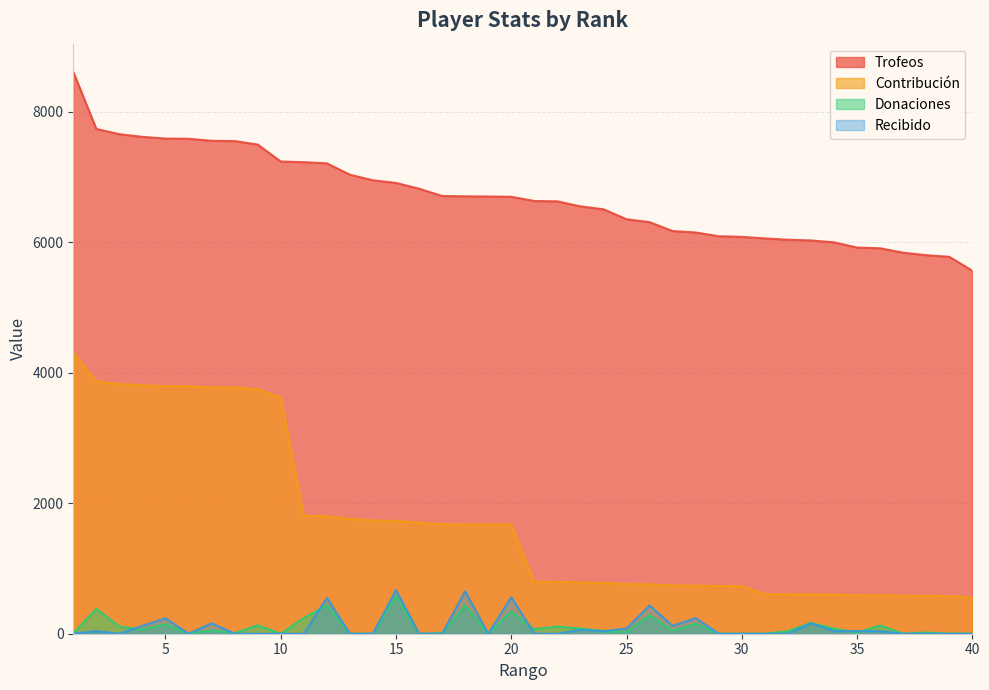

Which series ends up on top after the final intersection of Recibido and Donaciones?

Donaciones